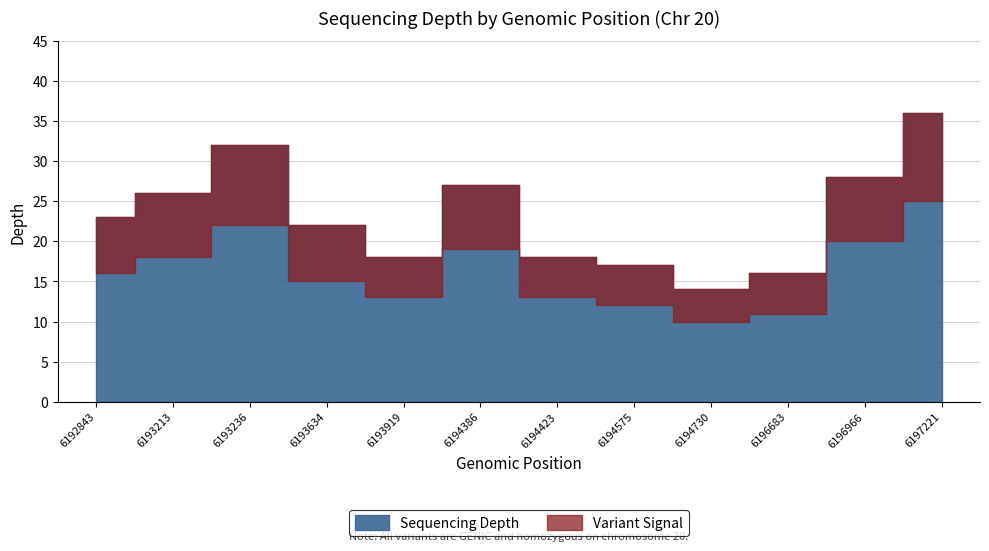

Reading left to right, list all the values displayed in this chart.

23	26	32	22	18	27	18	17	14	16	28	36